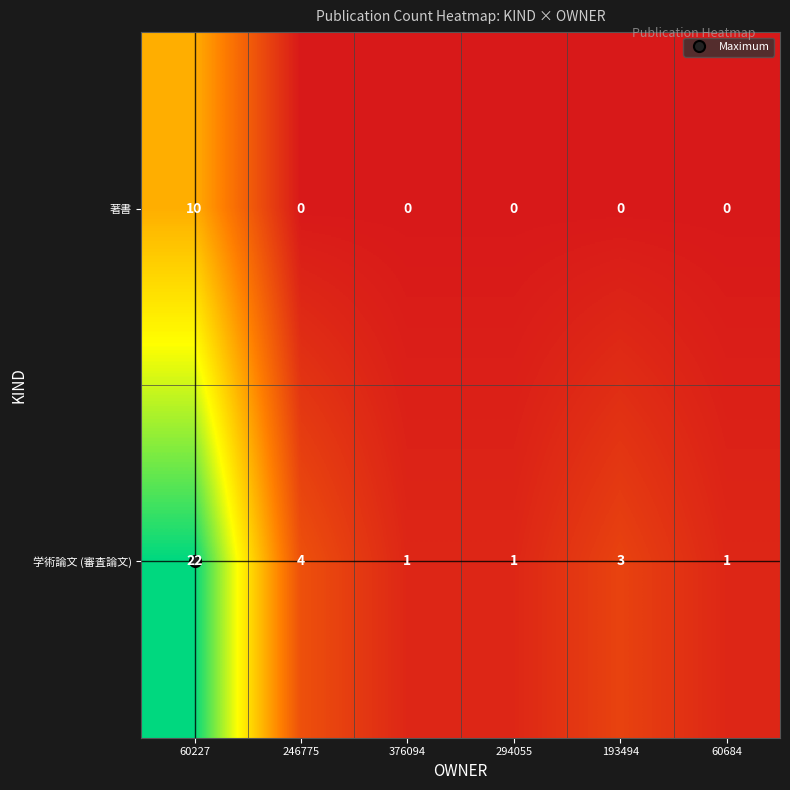

What is the sum of the 著書 values at 60227 and 60684?

10